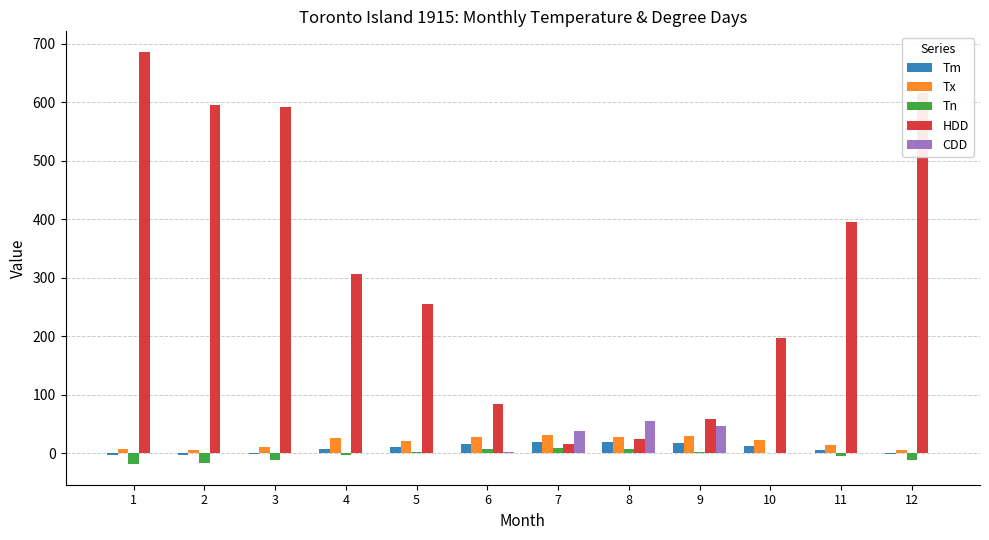

Which series has the largest total across all categories?

HDD